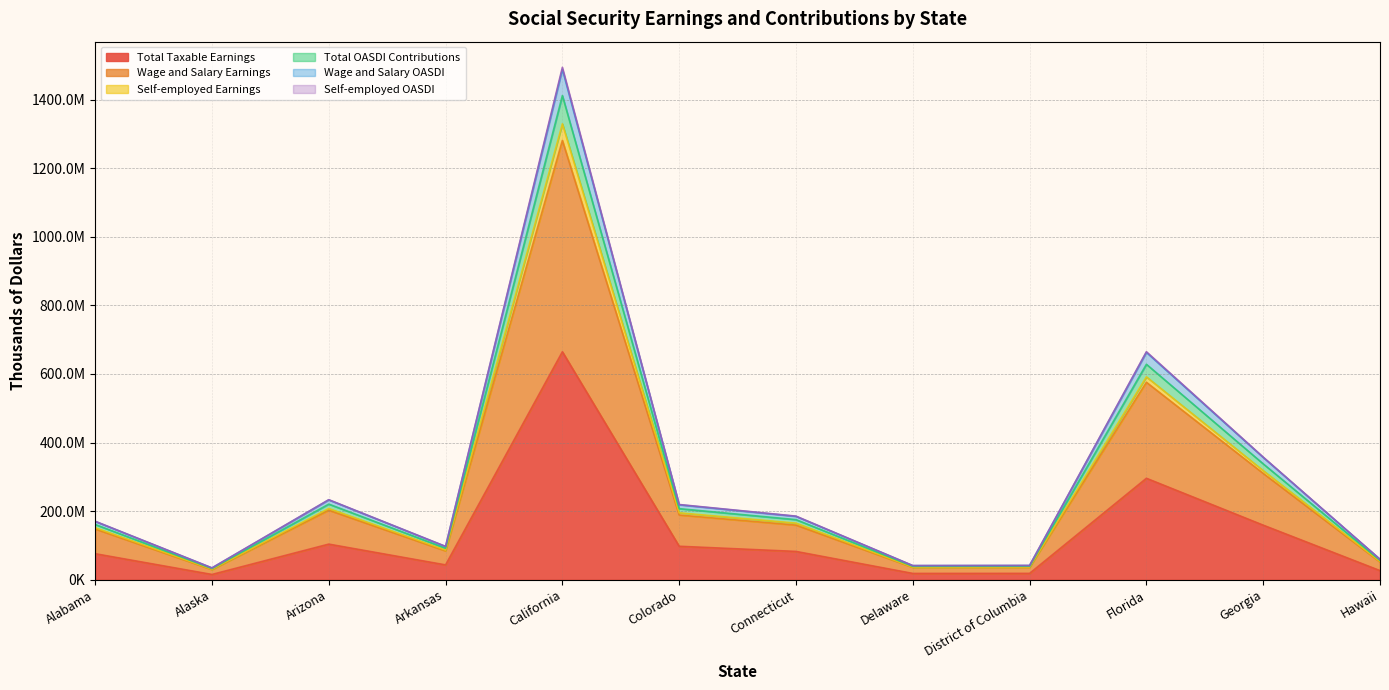

True or false: Self-employed Earnings and Wage and Salary OASDI intersect in this chart.

False